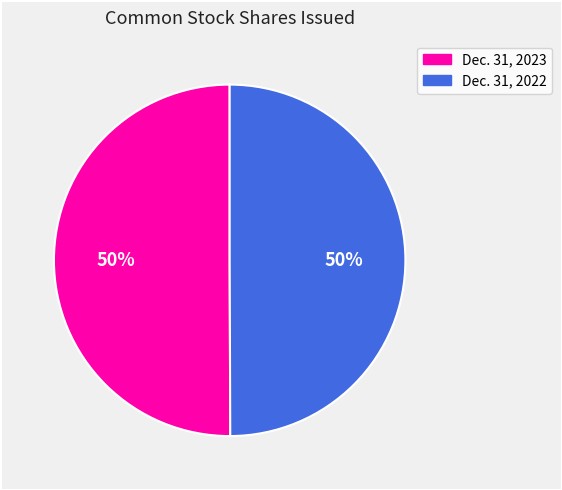

Is it true that Dec. 31, 2023 is 45% of the pie?

False